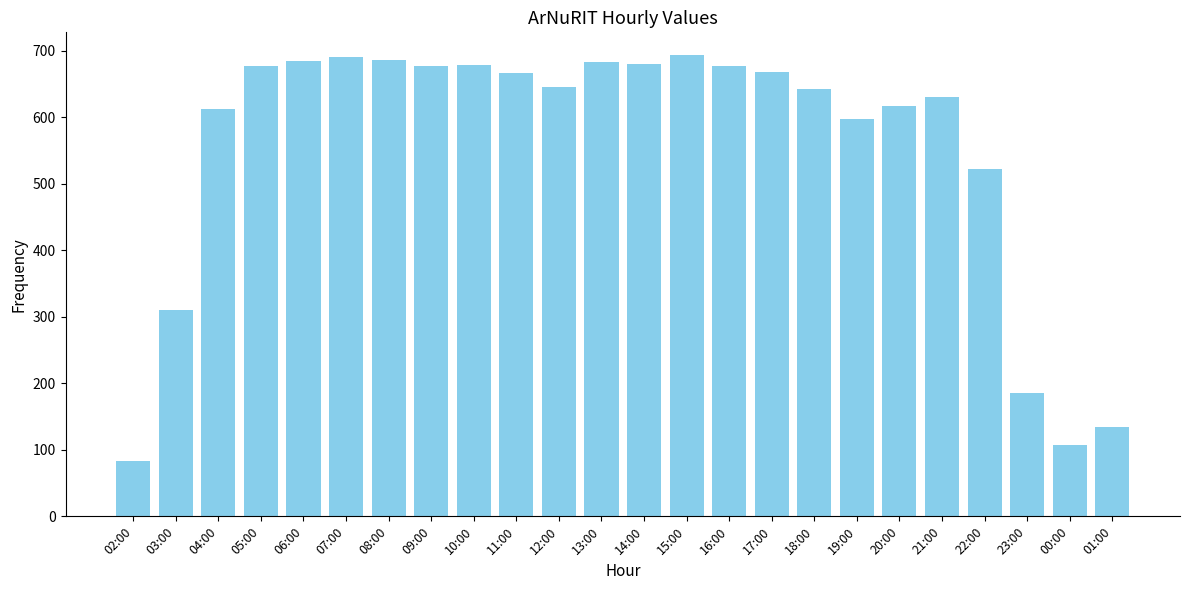

Which has a higher value, 02:00 or 16:00?

16:00